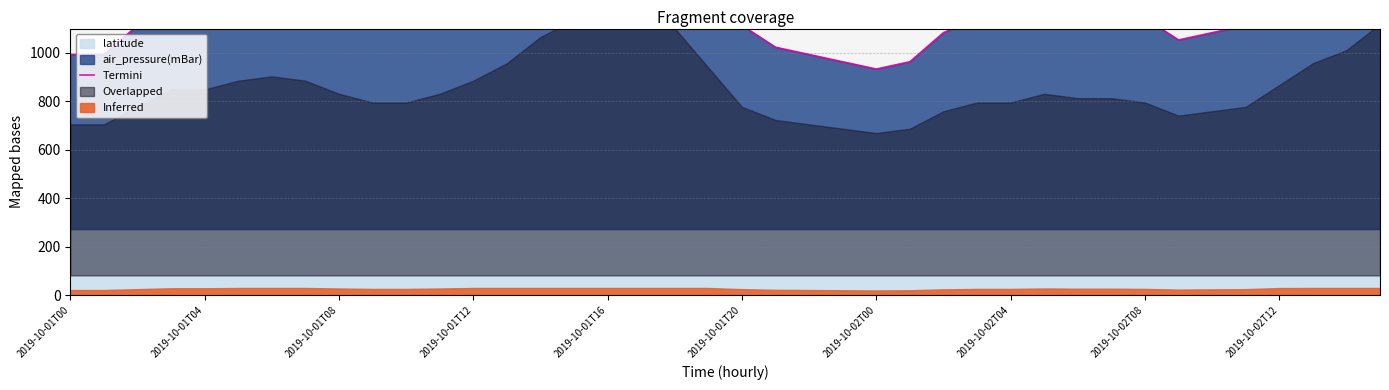

Rank the categories by value from highest to lowest.

16, 17, 15, 39, 18, 14, 38, 13, 37, 19, 2019-10-02T00, 2019-10-01T20, 2019-10-02T04, 12, 36, 2019-10-01T12, 2019-10-01T16, 2019-10-02T08, 11, 29, 30, 31, 2019-10-02T12, 10, 27, 28, 32, 2019-10-01T08, 20, 35, 26, 34, 33, 21, 2019-10-01T00, 2019-10-01T04, 22, 23, 25, 24